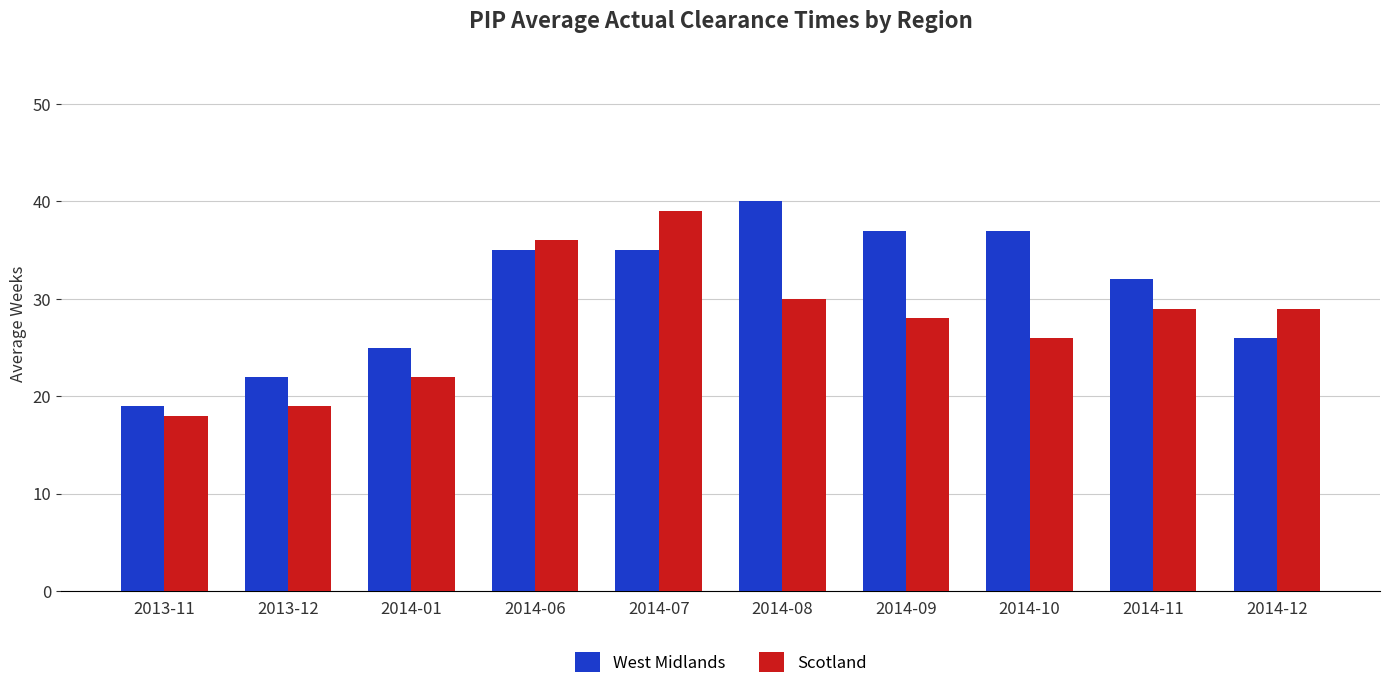

Read the Scotland value at 2013-12, to the nearest 5.

20